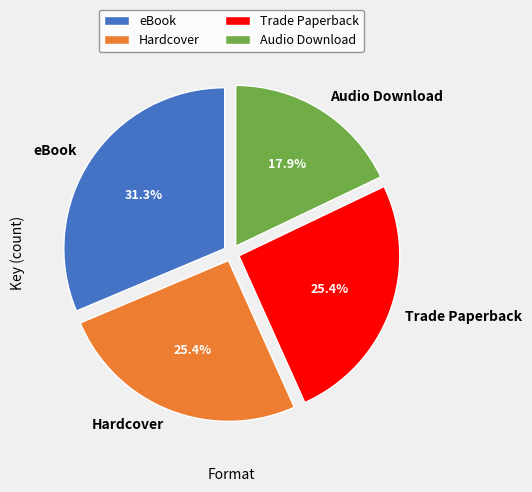

Approximately how many times larger is the value at Hardcover compared to Trade Paperback?

1.0